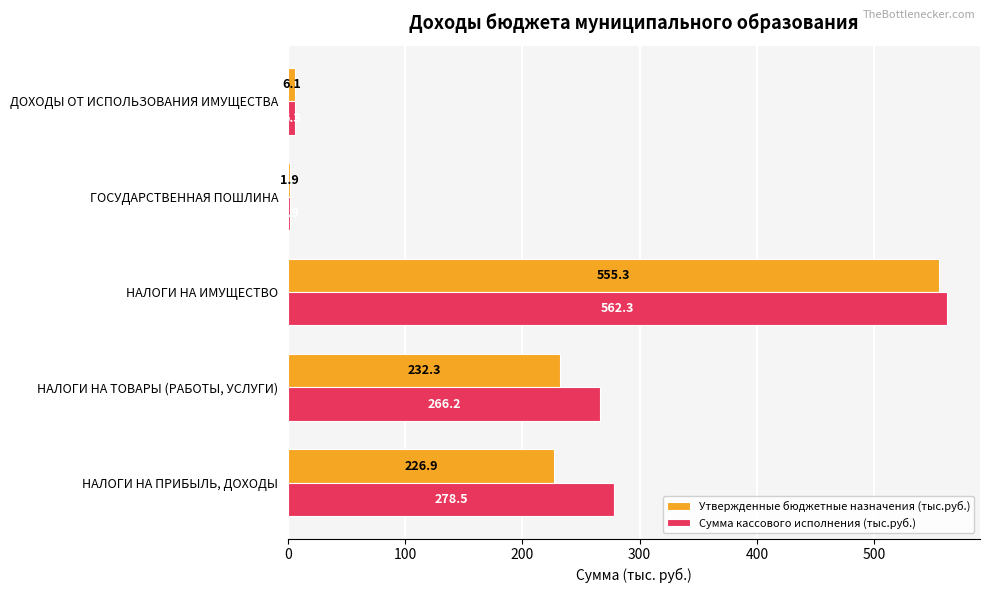

What is the spread (max minus min) of values at НАЛОГИ НА ПРИБЫЛЬ, ДОХОДЫ?

51.6